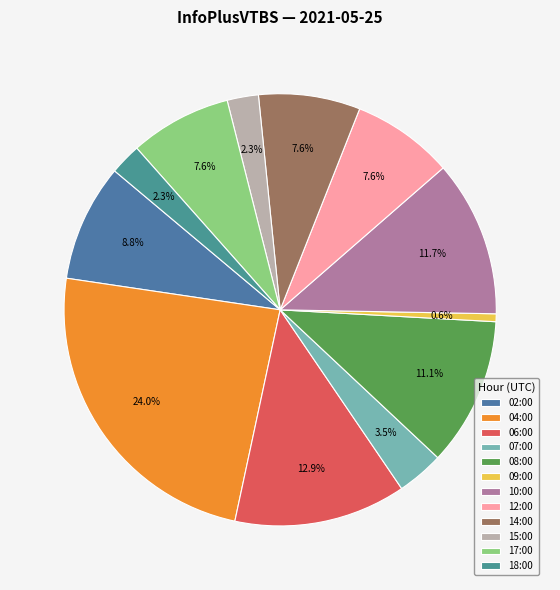

To the nearest percent, what percentage of the pie is 14:00?

8%